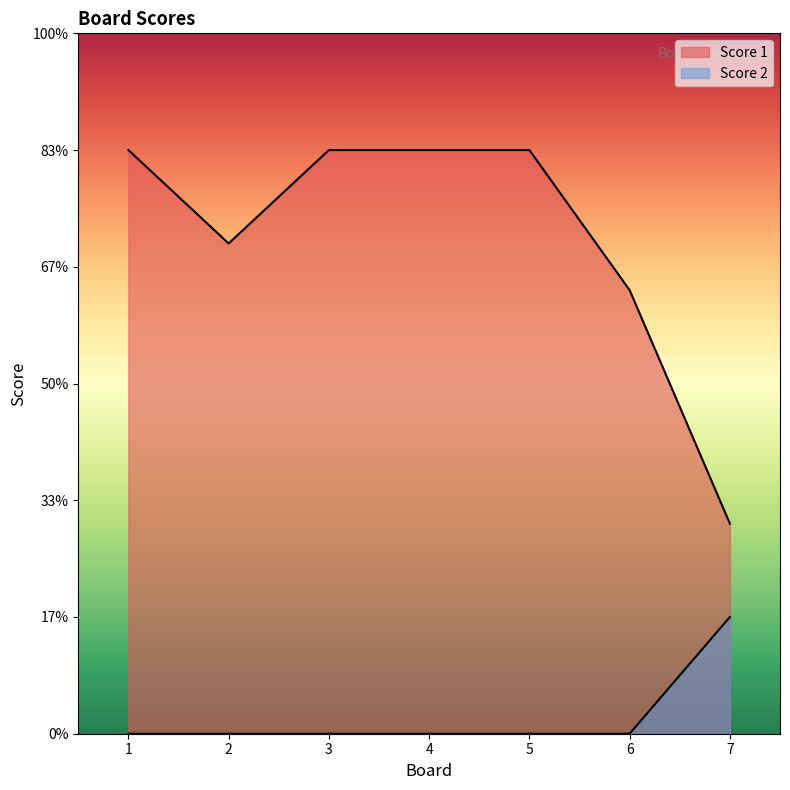

Is the value of Score 2 at 7 greater than the value of Score 1 at 5?

No